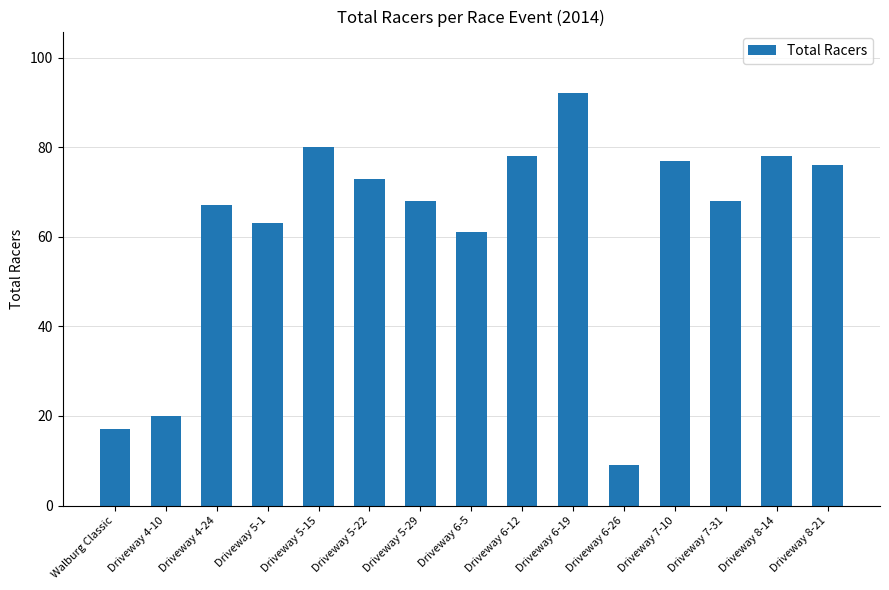

At which category does the chart reach its peak across all series?

Driveway 6-19